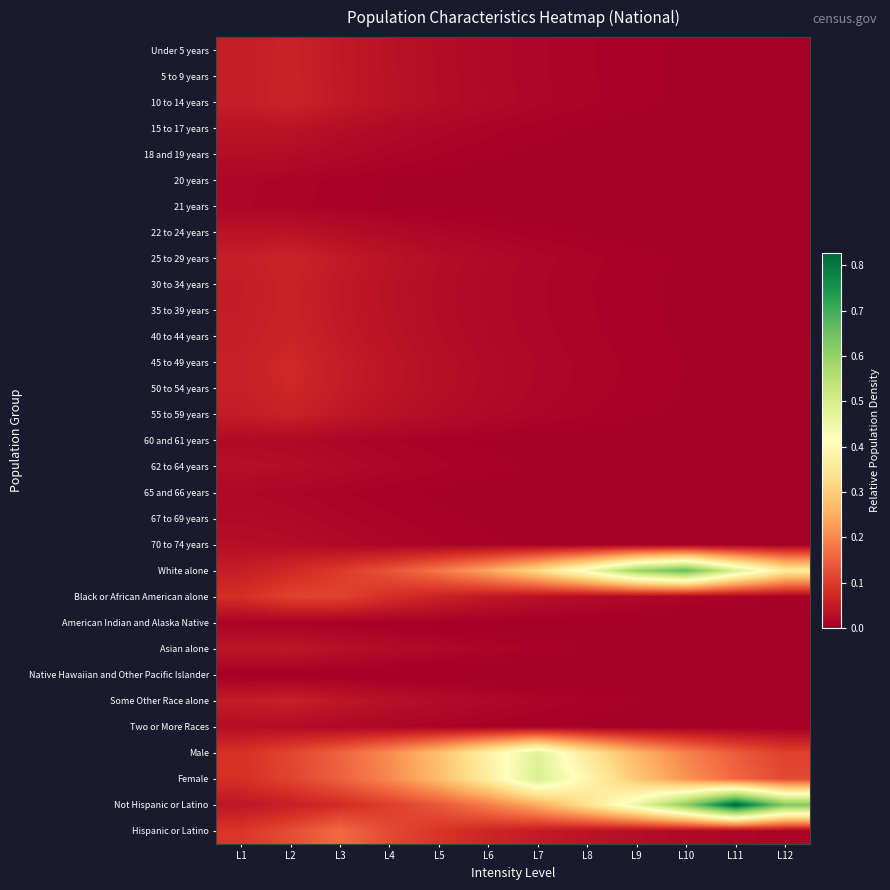

Reading left to right, extract all data points from this chart.

Under 5 years: L1=0.1	L2=0.1	L3=0.0	L4=0.0	L5=0.0	L6=0.0	L7=0.0	L8=0.0	L9=0.0	L10=0.0	L11=0.0	L12=0.0
5 to 9 years: L1=0.1	L2=0.1	L3=0.0	L4=0.0	L5=0.0	L6=0.0	L7=0.0	L8=0.0	L9=0.0	L10=0.0	L11=0.0	L12=0.0
10 to 14 years: L1=0.1	L2=0.1	L3=0.0	L4=0.0	L5=0.0	L6=0.0	L7=0.0	L8=0.0	L9=0.0	L10=0.0	L11=0.0	L12=0.0
15 to 17 years: L1=0.0	L2=0.0	L3=0.0	L4=0.0	L5=0.0	L6=0.0	L7=0.0	L8=0.0	L9=0.0	L10=0.0	L11=0.0	L12=0.0
18 and 19 years: L1=0.0	L2=0.0	L3=0.0	L4=0.0	L5=0.0	L6=0.0	L7=0.0	L8=0.0	L9=0.0	L10=0.0	L11=0.0	L12=0.0
20 years: L1=0.0	L2=0.0	L3=0.0	L4=0.0	L5=0.0	L6=0.0	L7=0.0	L8=0.0	L9=0.0	L10=0.0	L11=0.0	L12=0.0
21 years: L1=0.0	L2=0.0	L3=0.0	L4=0.0	L5=0.0	L6=0.0	L7=0.0	L8=0.0	L9=0.0	L10=0.0	L11=0.0	L12=0.0
22 to 24 years: L1=0.0	L2=0.0	L3=0.0	L4=0.0	L5=0.0	L6=0.0	L7=0.0	L8=0.0	L9=0.0	L10=0.0	L11=0.0	L12=0.0
25 to 29 years: L1=0.1	L2=0.1	L3=0.0	L4=0.0	L5=0.0	L6=0.0	L7=0.0	L8=0.0	L9=0.0	L10=0.0	L11=0.0	L12=0.0
30 to 34 years: L1=0.1	L2=0.1	L3=0.0	L4=0.0	L5=0.0	L6=0.0	L7=0.0	L8=0.0	L9=0.0	L10=0.0	L11=0.0	L12=0.0
35 to 39 years: L1=0.1	L2=0.1	L3=0.0	L4=0.0	L5=0.0	L6=0.0	L7=0.0	L8=0.0	L9=0.0	L10=0.0	L11=0.0	L12=0.0
40 to 44 years: L1=0.1	L2=0.1	L3=0.0	L4=0.0	L5=0.0	L6=0.0	L7=0.0	L8=0.0	L9=0.0	L10=0.0	L11=0.0	L12=0.0
45 to 49 years: L1=0.1	L2=0.1	L3=0.1	L4=0.0	L5=0.0	L6=0.0	L7=0.0	L8=0.0	L9=0.0	L10=0.0	L11=0.0	L12=0.0
50 to 54 years: L1=0.1	L2=0.1	L3=0.1	L4=0.0	L5=0.0	L6=0.0	L7=0.0	L8=0.0	L9=0.0	L10=0.0	L11=0.0	L12=0.0
55 to 59 years: L1=0.1	L2=0.1	L3=0.0	L4=0.0	L5=0.0	L6=0.0	L7=0.0	L8=0.0	L9=0.0	L10=0.0	L11=0.0	L12=0.0
60 and 61 years: L1=0.0	L2=0.0	L3=0.0	L4=0.0	L5=0.0	L6=0.0	L7=0.0	L8=0.0	L9=0.0	L10=0.0	L11=0.0	L12=0.0
62 to 64 years: L1=0.0	L2=0.0	L3=0.0	L4=0.0	L5=0.0	L6=0.0	L7=0.0	L8=0.0	L9=0.0	L10=0.0	L11=0.0	L12=0.0
65 and 66 years: L1=0.0	L2=0.0	L3=0.0	L4=0.0	L5=0.0	L6=0.0	L7=0.0	L8=0.0	L9=0.0	L10=0.0	L11=0.0	L12=0.0
67 to 69 years: L1=0.0	L2=0.0	L3=0.0	L4=0.0	L5=0.0	L6=0.0	L7=0.0	L8=0.0	L9=0.0	L10=0.0	L11=0.0	L12=0.0
70 to 74 years: L1=0.0	L2=0.0	L3=0.0	L4=0.0	L5=0.0	L6=0.0	L7=0.0	L8=0.0	L9=0.0	L10=0.0	L11=0.0	L12=0.0
White alone: L1=0.1	L2=0.1	L3=0.1	L4=0.1	L5=0.2	L6=0.2	L7=0.3	L8=0.4	L9=0.6	L10=0.7	L11=0.5	L12=0.4
Black or African American alone: L1=0.1	L2=0.1	L3=0.1	L4=0.1	L5=0.1	L6=0.0	L7=0.0	L8=0.0	L9=0.0	L10=0.0	L11=0.0	L12=0.0
American Indian and Alaska Native: L1=0.0	L2=0.0	L3=0.0	L4=0.0	L5=0.0	L6=0.0	L7=0.0	L8=0.0	L9=0.0	L10=0.0	L11=0.0	L12=0.0
Asian alone: L1=0.0	L2=0.0	L3=0.0	L4=0.0	L5=0.0	L6=0.0	L7=0.0	L8=0.0	L9=0.0	L10=0.0	L11=0.0	L12=0.0
Native Hawaiian and Other Pacific Islander: L1=0.0	L2=0.0	L3=0.0	L4=0.0	L5=0.0	L6=0.0	L7=0.0	L8=0.0	L9=0.0	L10=0.0	L11=0.0	L12=0.0
Some Other Race alone: L1=0.0	L2=0.1	L3=0.0	L4=0.0	L5=0.0	L6=0.0	L7=0.0	L8=0.0	L9=0.0	L10=0.0	L11=0.0	L12=0.0
Two or More Races: L1=0.0	L2=0.0	L3=0.0	L4=0.0	L5=0.0	L6=0.0	L7=0.0	L8=0.0	L9=0.0	L10=0.0	L11=0.0	L12=0.0
Male: L1=0.1	L2=0.1	L3=0.2	L4=0.2	L5=0.3	L6=0.4	L7=0.5	L8=0.4	L9=0.3	L10=0.2	L11=0.1	L12=0.1
Female: L1=0.1	L2=0.1	L3=0.1	L4=0.2	L5=0.3	L6=0.4	L7=0.5	L8=0.4	L9=0.3	L10=0.2	L11=0.2	L12=0.1
Not Hispanic or Latino: L1=0.0	L2=0.1	L3=0.1	L4=0.1	L5=0.1	L6=0.2	L7=0.2	L8=0.3	L9=0.5	L10=0.6	L11=0.8	L12=0.6
Hispanic or Latino: L1=0.1	L2=0.1	L3=0.2	L4=0.1	L5=0.1	L6=0.1	L7=0.0	L8=0.0	L9=0.0	L10=0.0	L11=0.0	L12=0.0